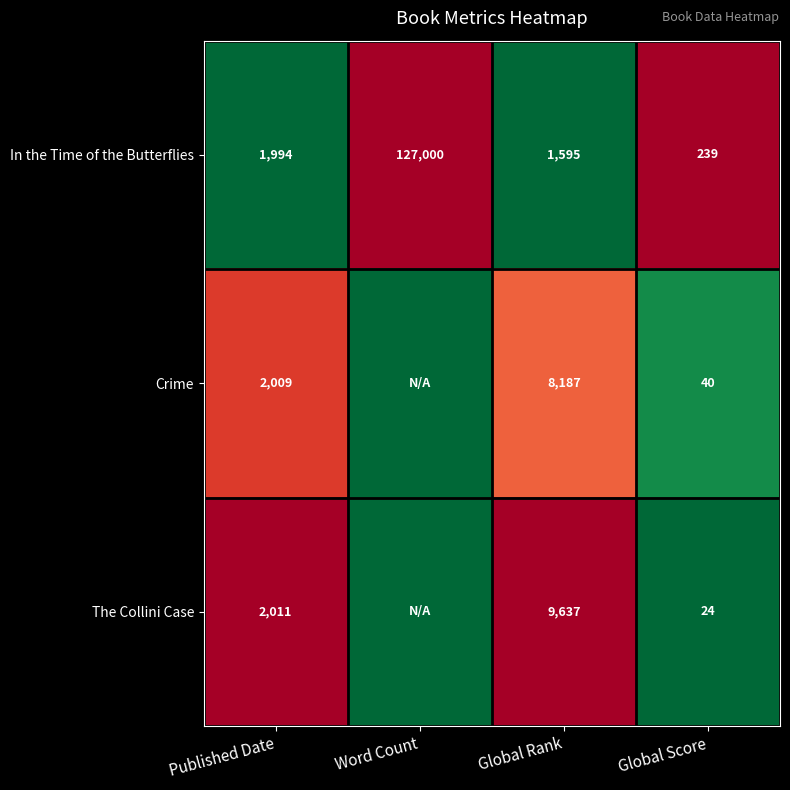

Which series changed the most between Published Date and Global Rank?

The Collini Case